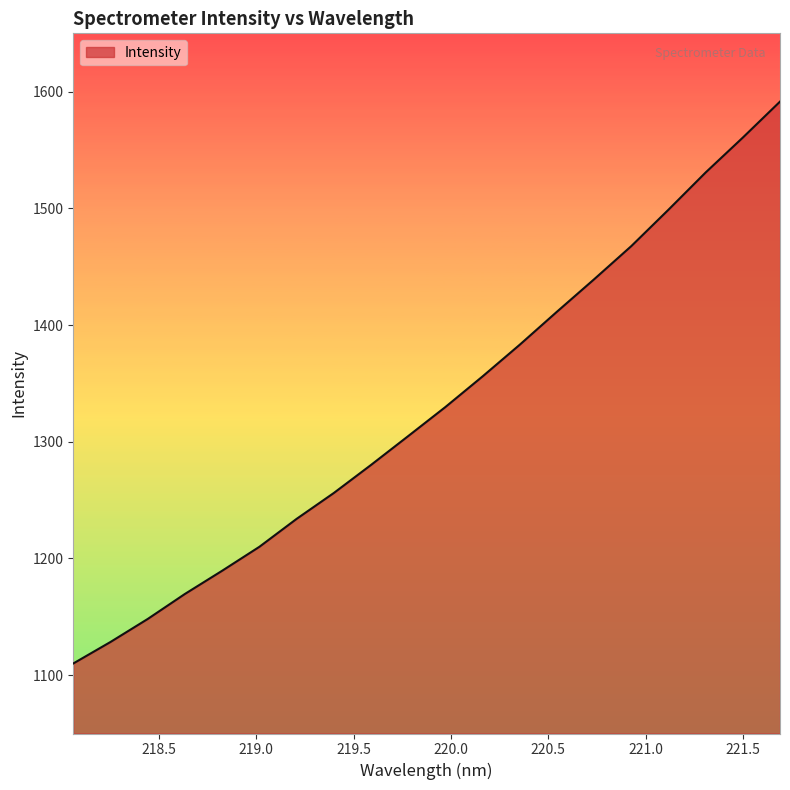

What is the difference between the maximum and minimum values?

481.5